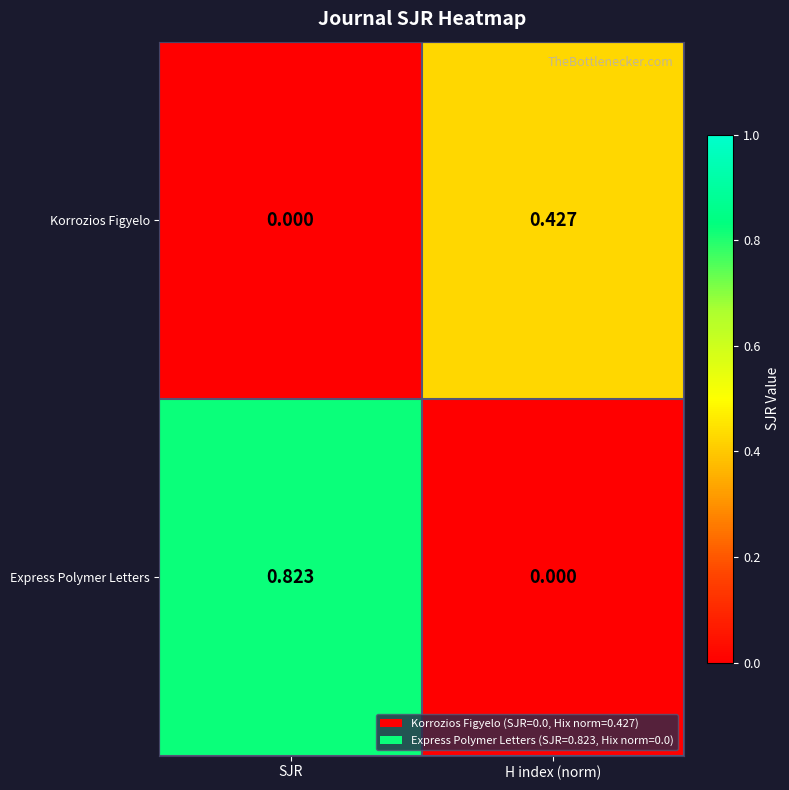

Which series has the widest spread of values?

Express Polymer Letters